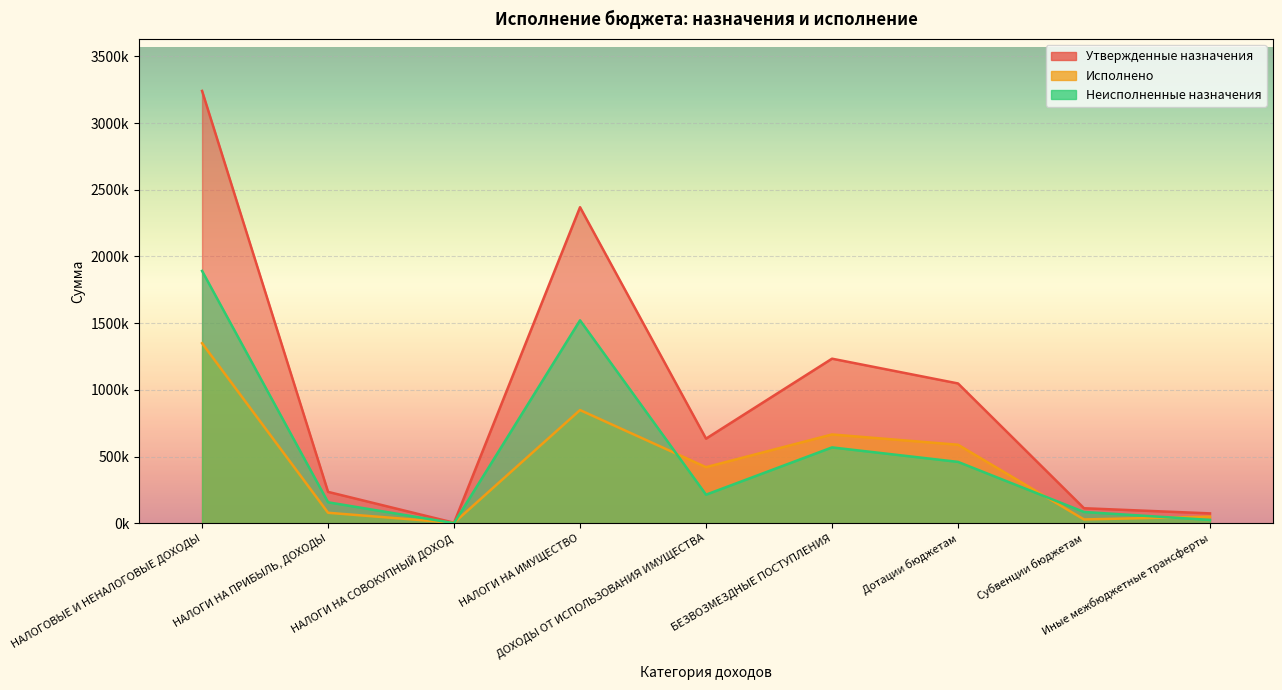

At ДОХОДЫ ОТ ИСПОЛЬЗОВАНИЯ ИМУЩЕСТВА, list the series in order from smallest to largest.

Неисполненные назначения, Исполнено, Утвержденные назначения